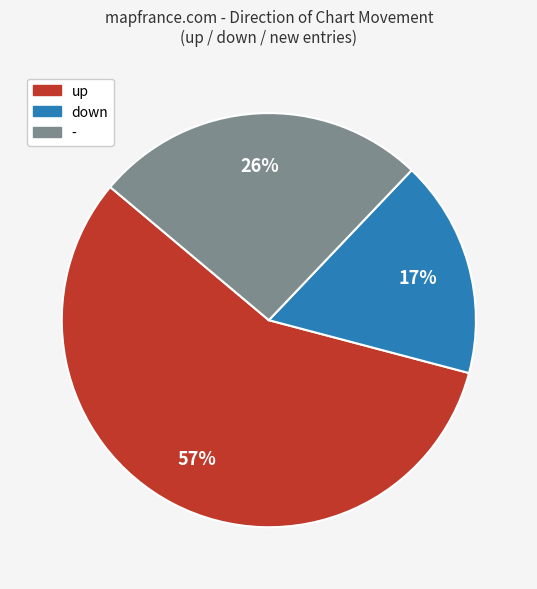

How many slices are in this pie chart?

3